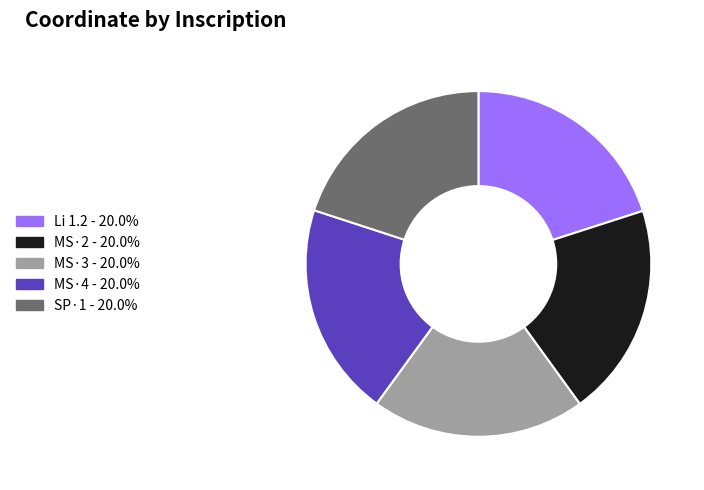

Is it true that MS·3 is 7% of the pie?

False